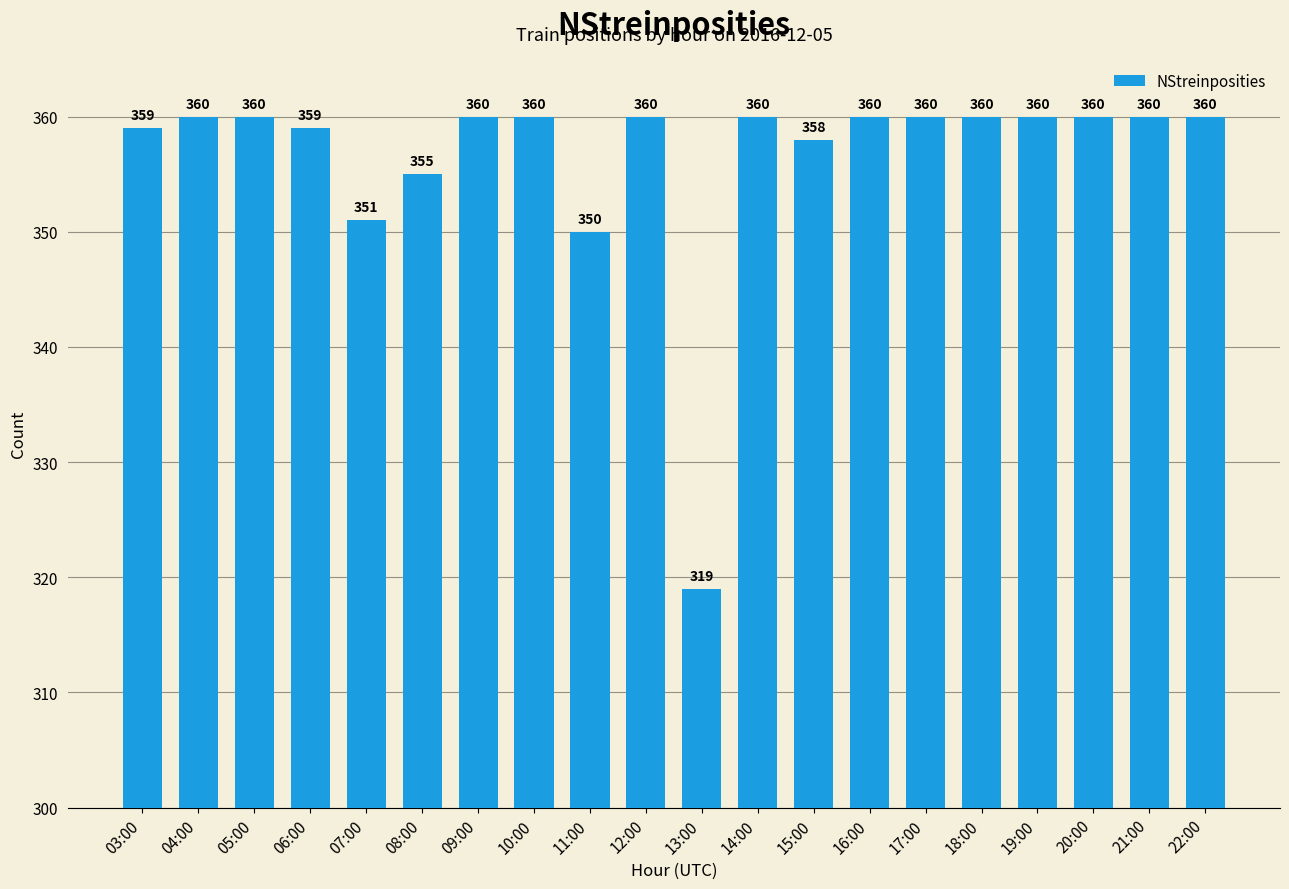

True or false: the data shows 360 at 20:00.

True